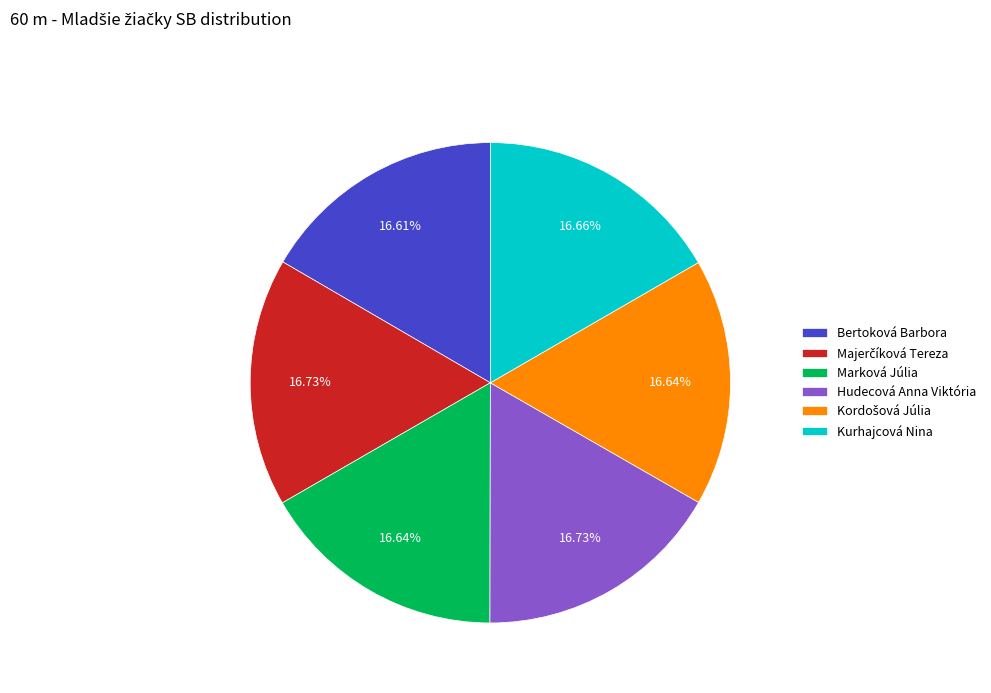

True or false: Kurhajcová Nina accounts for 17% of the total.

True